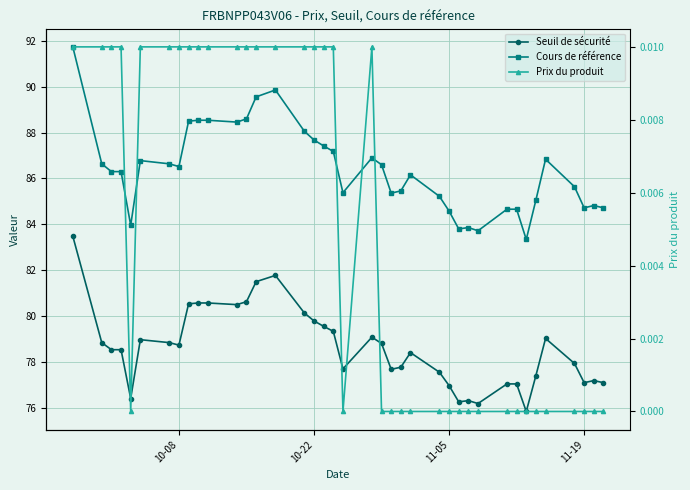

What are all the series names shown in the legend?

Seuil de sécurité, Cours de référence, Prix du produit